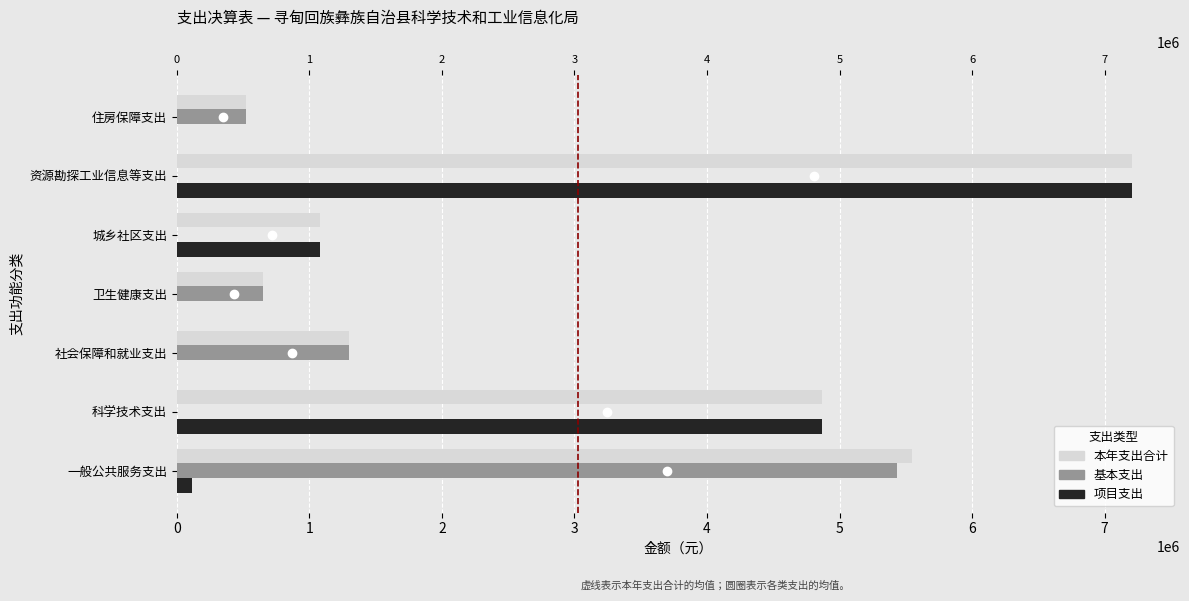

True or false: 本年支出合计 has a value of 107478.3 at 住房保障支出.

False